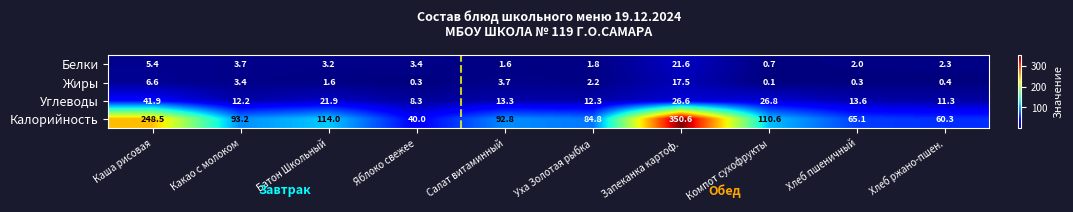

What is the spread (max minus min) of values at Какао с молоком?

89.8